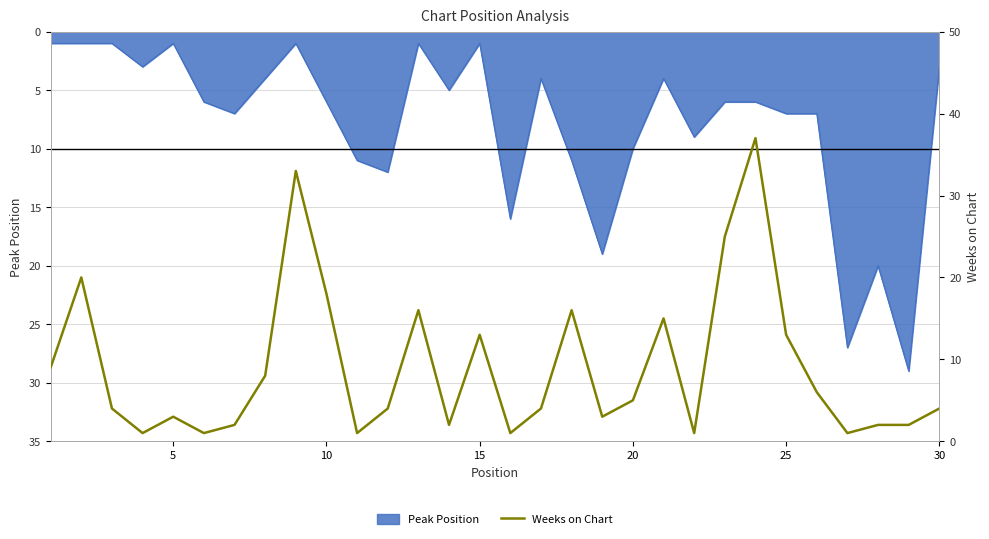

Where is the first local maximum?

5